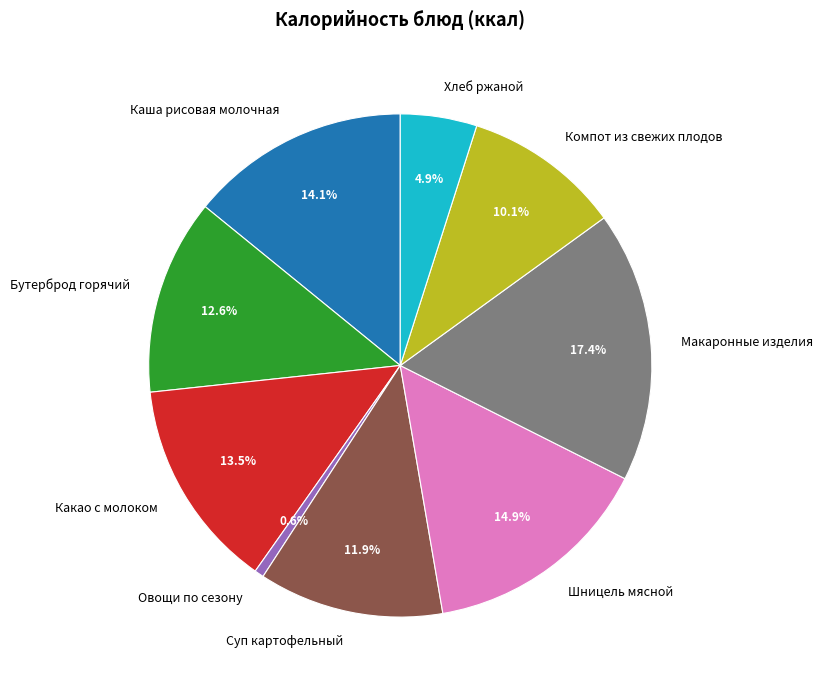

Is it true that Какао с молоком is 25% of the pie?

False